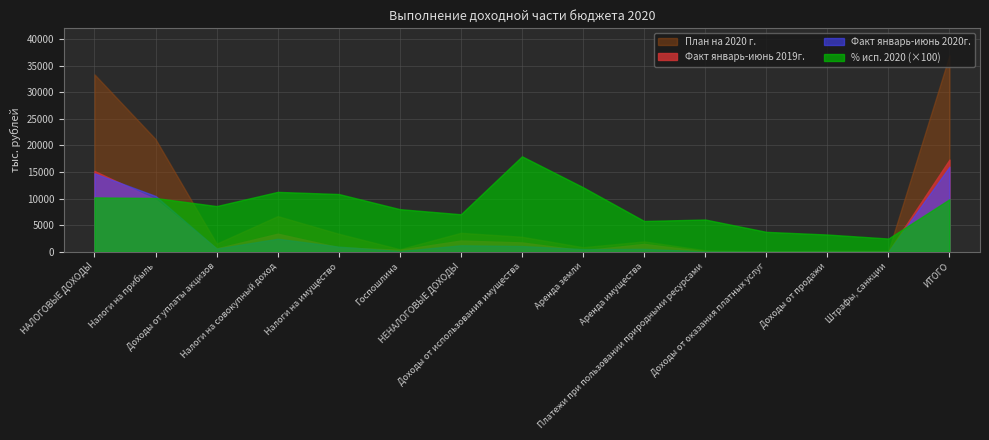

Which series ends up on top after the final intersection of Факт январь-июнь 2020г. and % исп. 2020?

Факт январь-июнь 2020г.